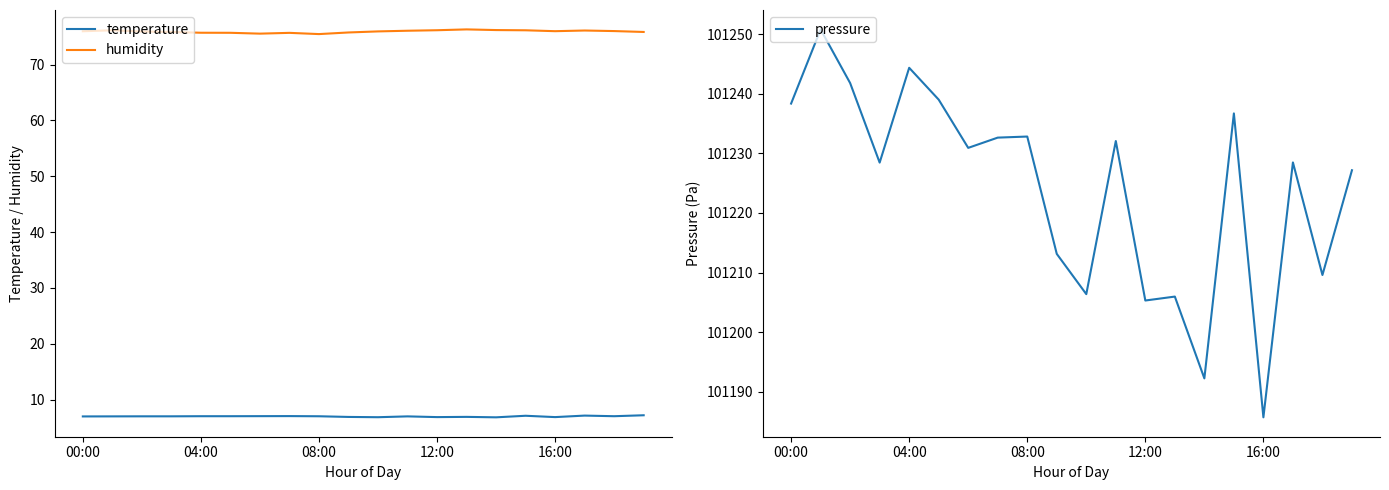

What is the average value of the humidity series?

75.9